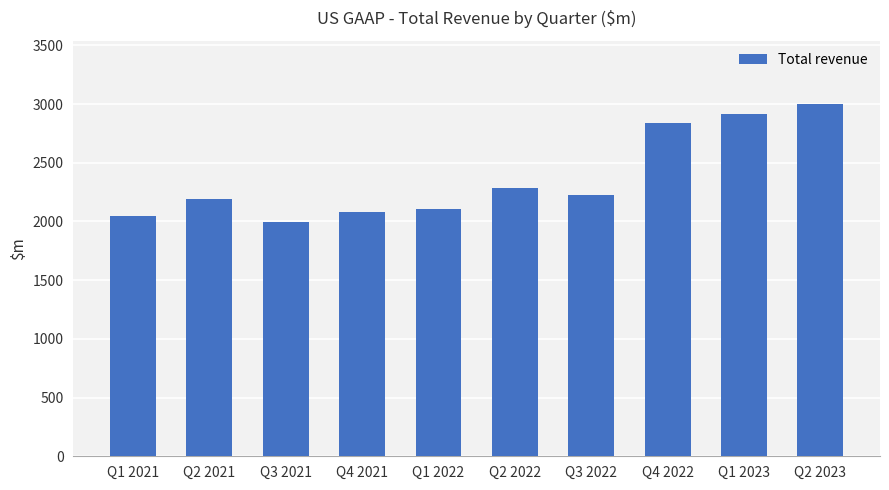

What value does the data have at Q3 2022, to the nearest 50?

2250